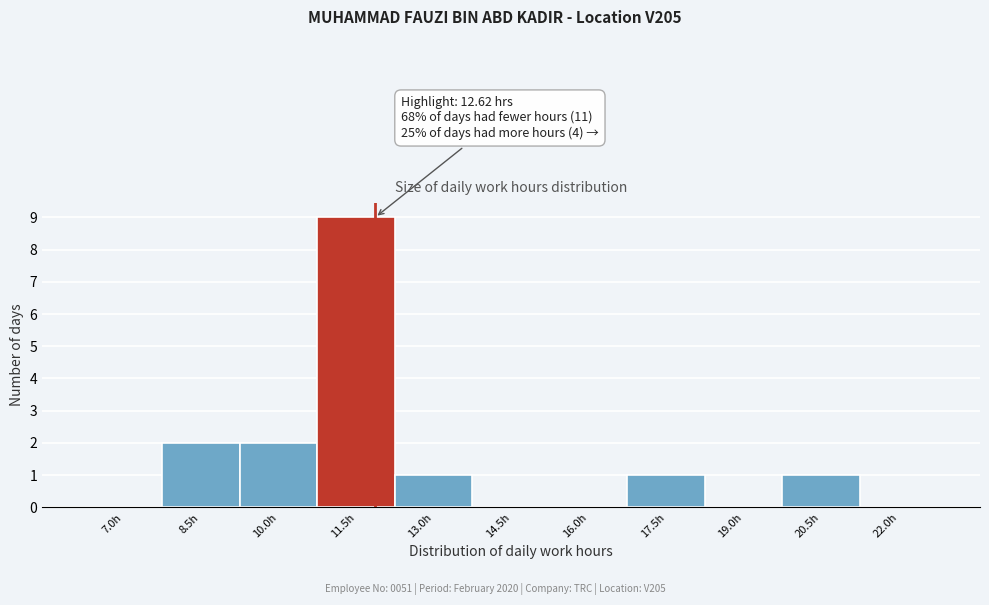

Reading right to left, list all the values displayed in this chart.

22.0h=0	20.5h=1	19.0h=0	17.5h=1	16.0h=0	14.5h=0	13.0h=1	11.5h=9	10.0h=2	8.5h=2	7.0h=0